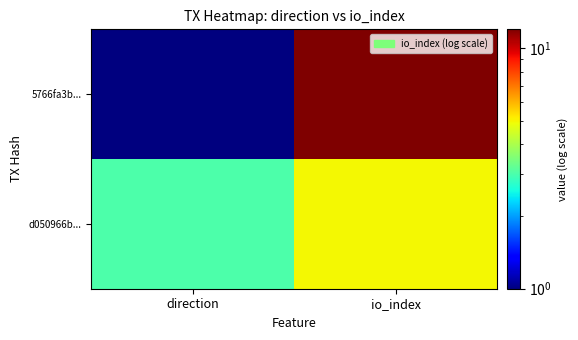

How many categories are shown in the chart?

2